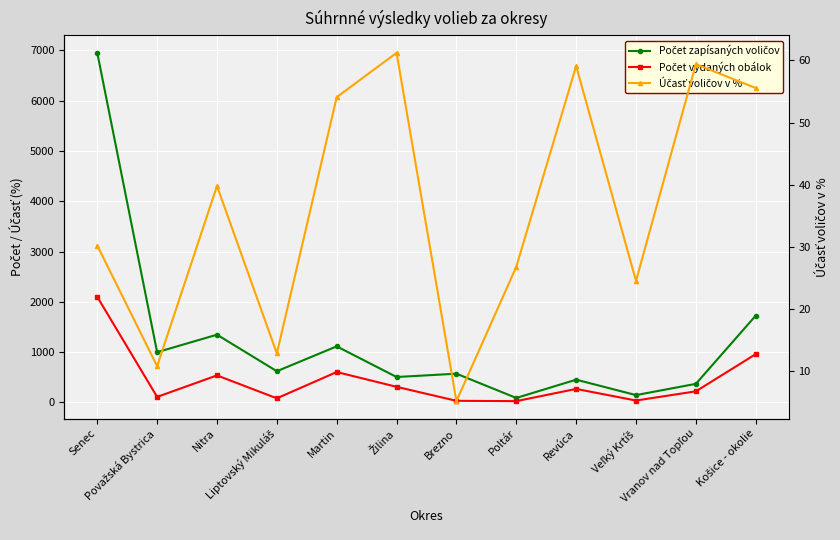

Which series has the widest spread of values?

Počet zapísaných voličov